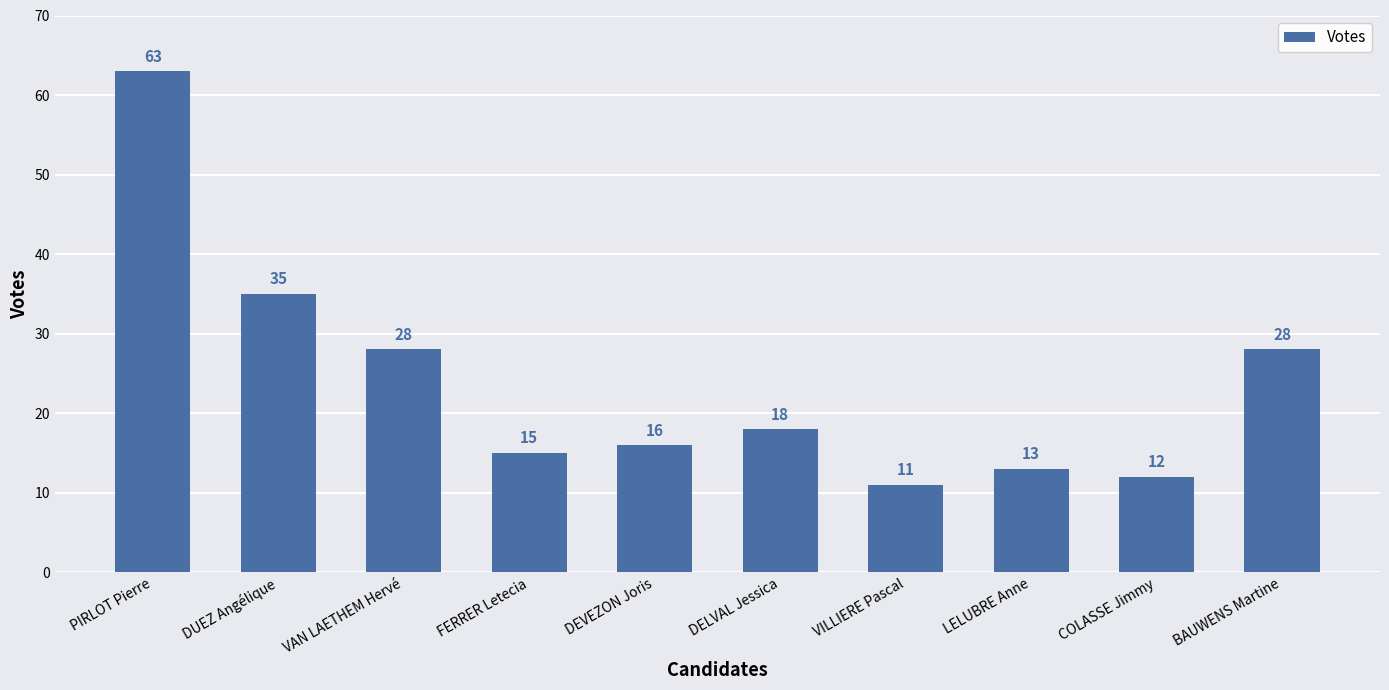

What is the difference between the values at COLASSE Jimmy and DUEZ Angélique?

23